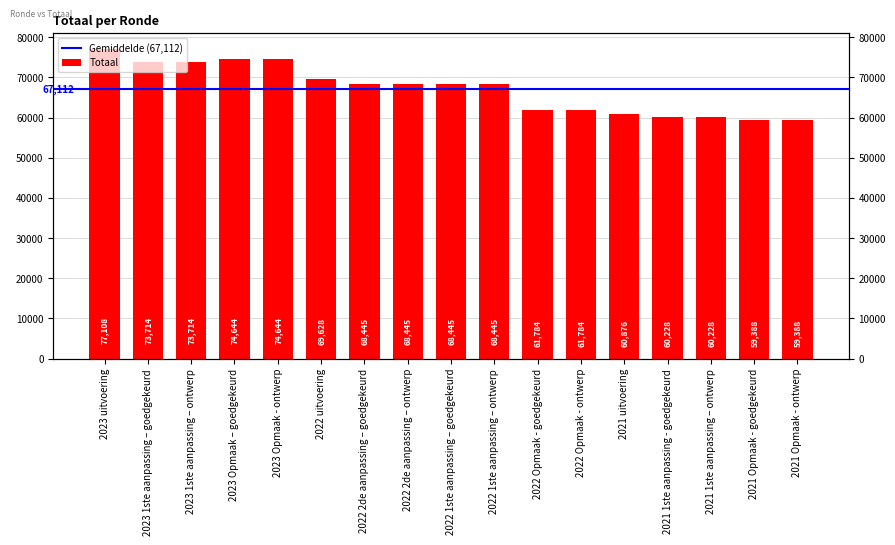

What is the value of the 17th bar from the left?

59388